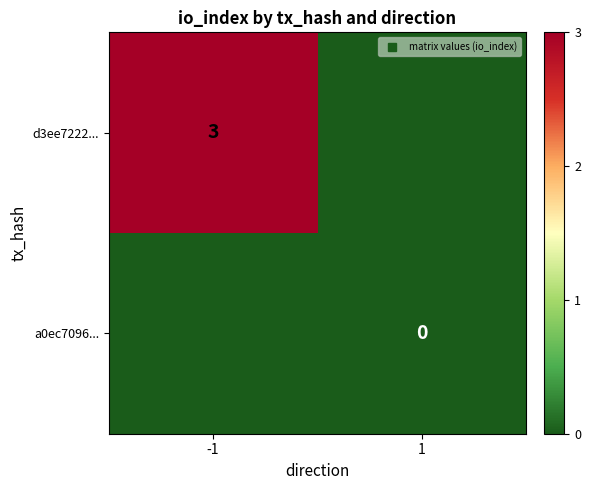

At which category does the chart reach its minimum across all series?

1